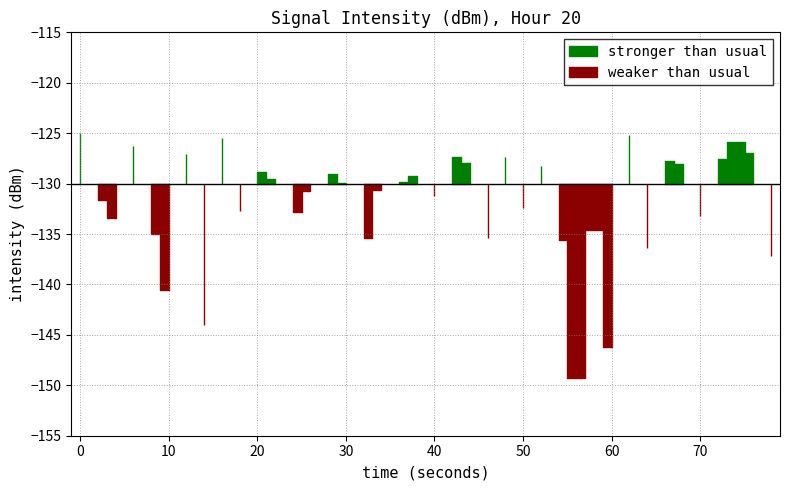

What is the sum of the values at 21 and 4?

-262.3